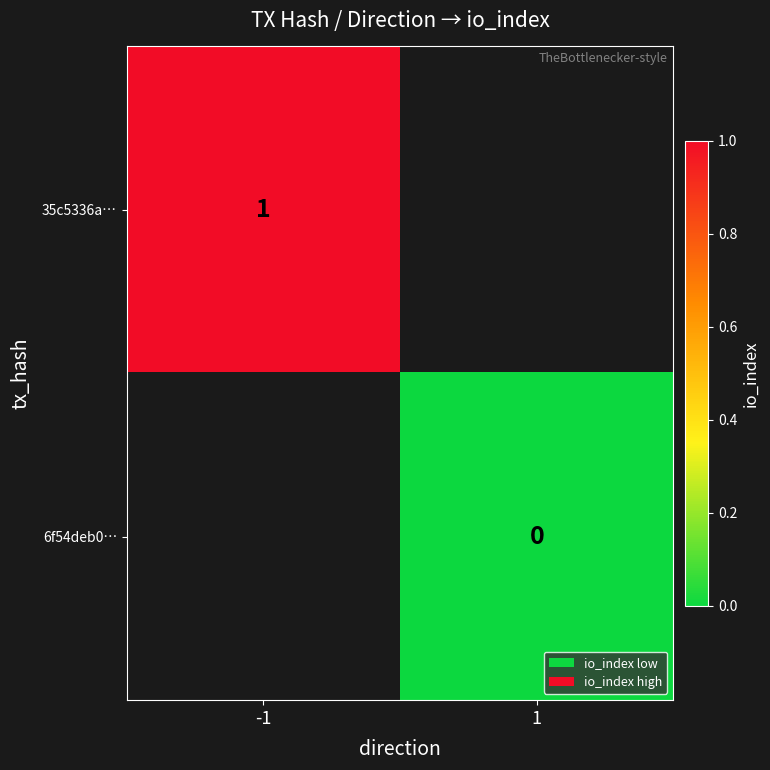

The value of 35c5336a… at -1 is 2. True or false?

False